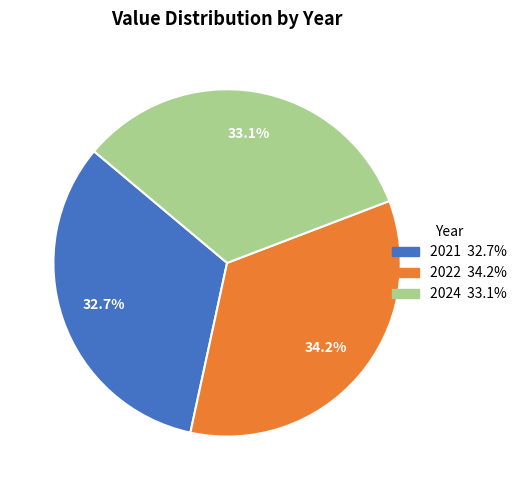

Is there any slice that represents more than half of the pie?

No